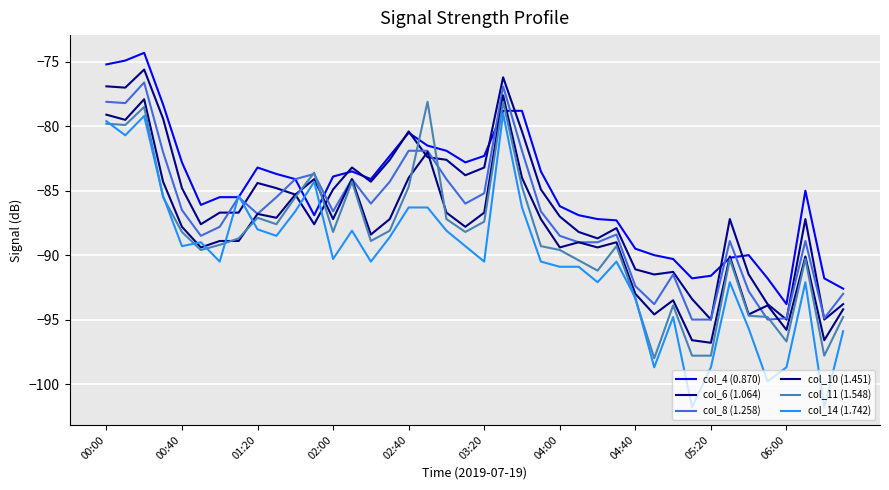

How many lines are shown in the chart?

6